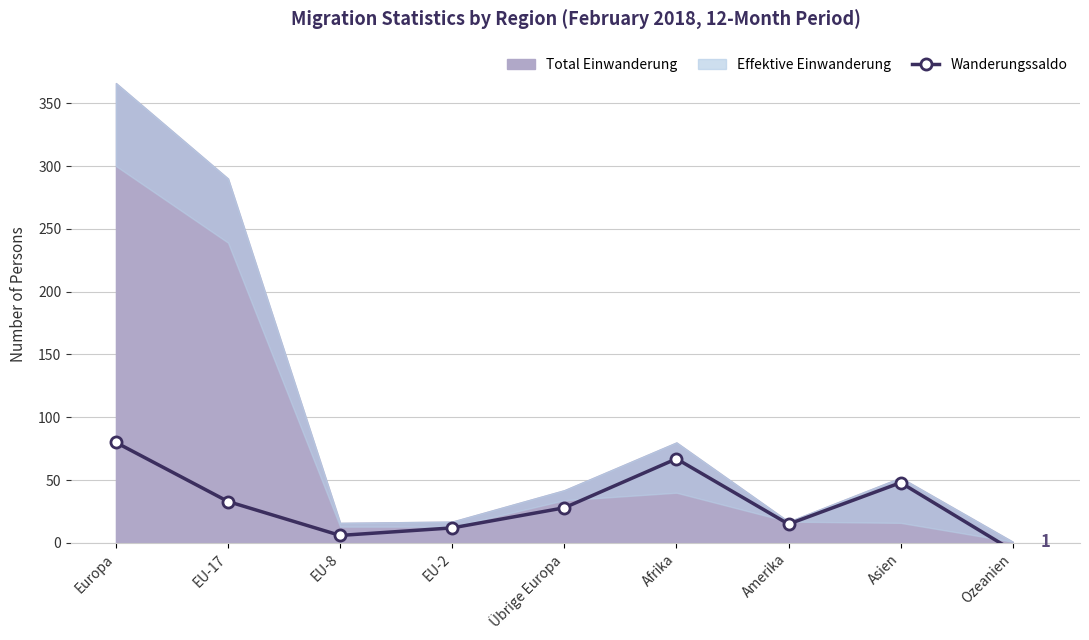

Reading left to right, extract all data points from this chart.

Europa=80	EU-17=33	EU-8=6	EU-2=12	Übrige Europa=28	Afrika=67	Amerika=15	Asien=48	Ozeanien=-6